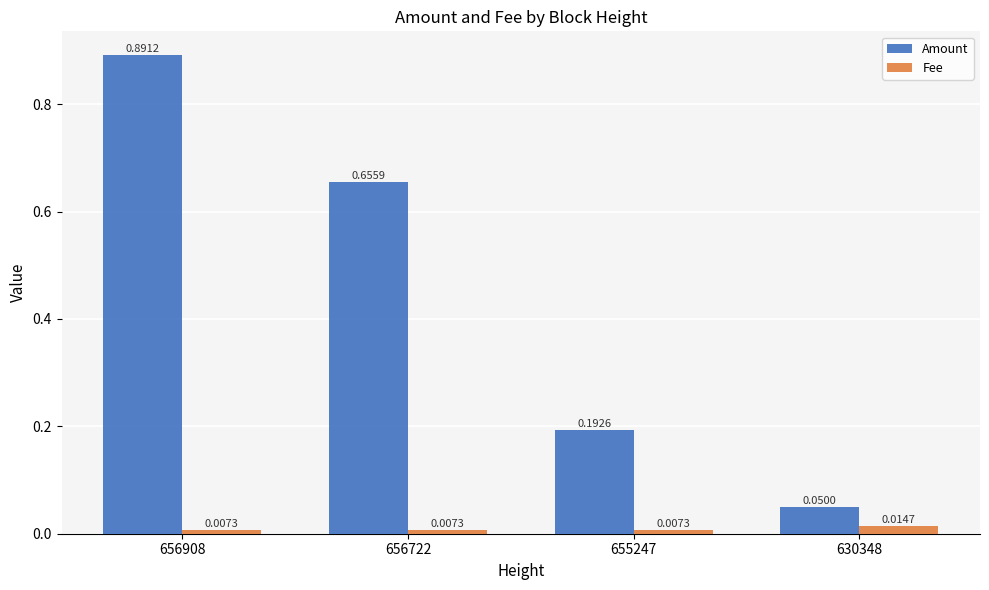

Is the value of Amount at 656722 greater than the value of Fee at 655247?

Yes